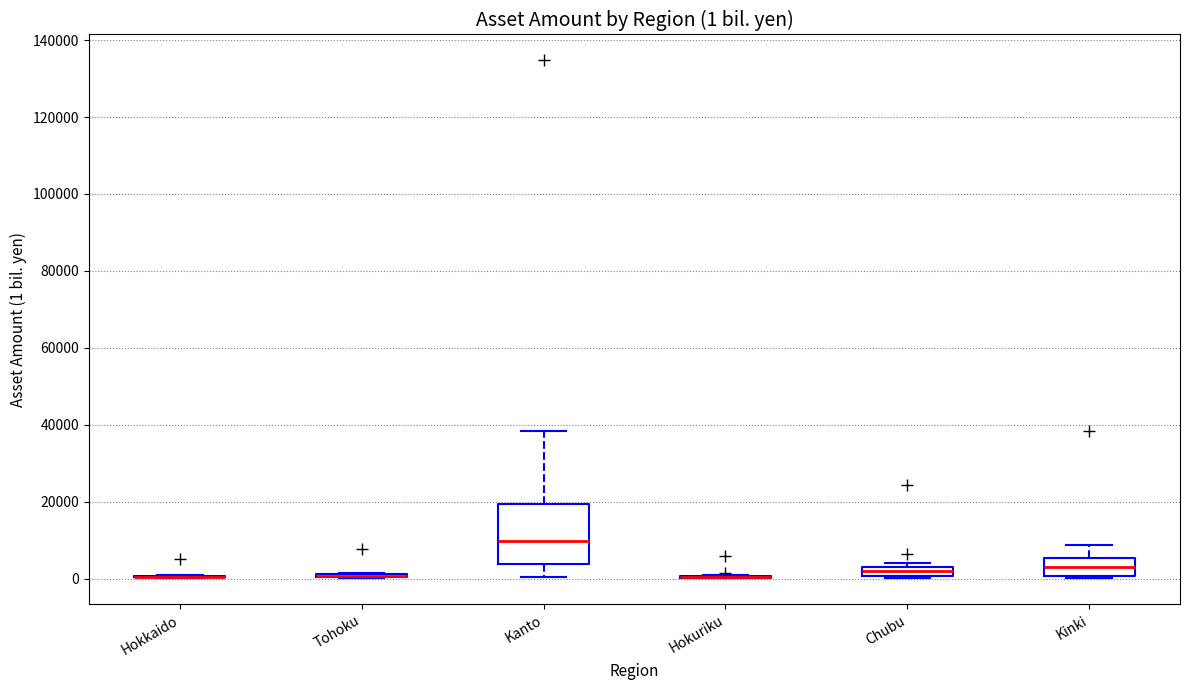

Comparing the boxes themselves (not the whiskers), which one is the tallest?

Kanto